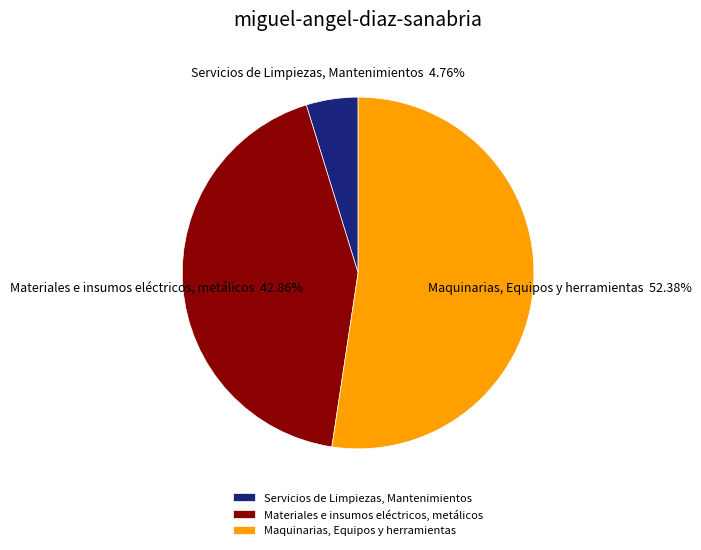

True or false: Servicios de Limpiezas, Mantenimientos accounts for 5% of the total.

True